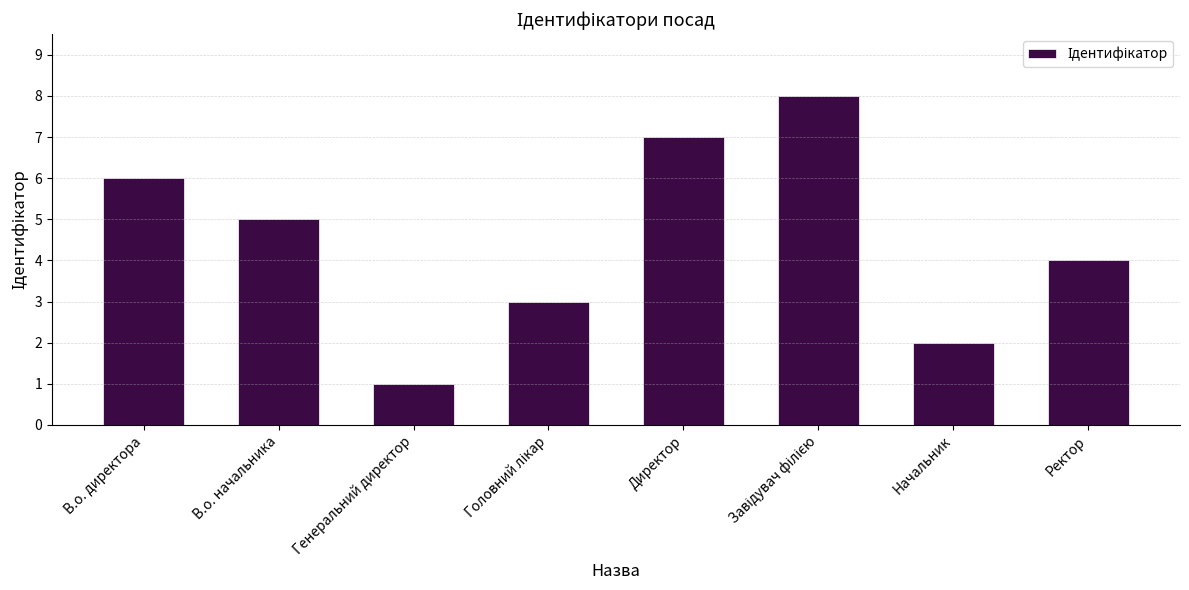

What is the difference between the maximum and second lowest values?

6